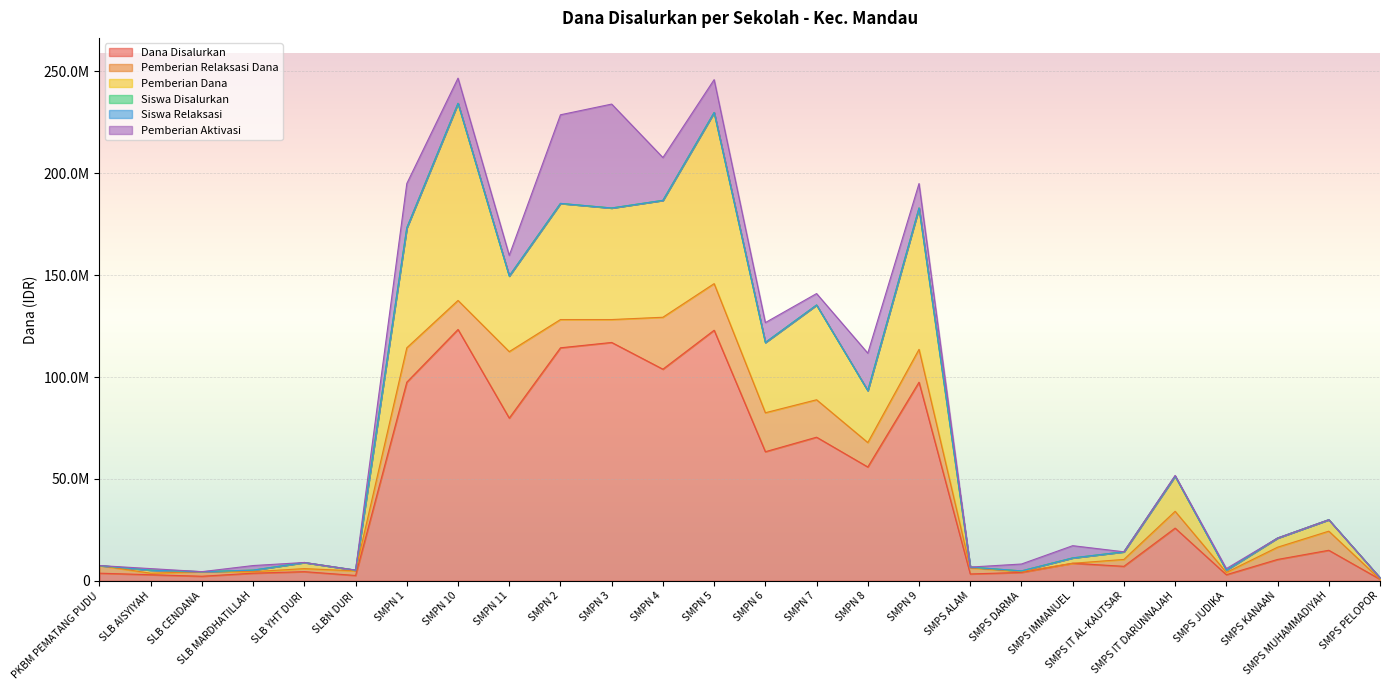

True or false: Siswa Disalurkan and Pemberian Dana cross at least once.

False